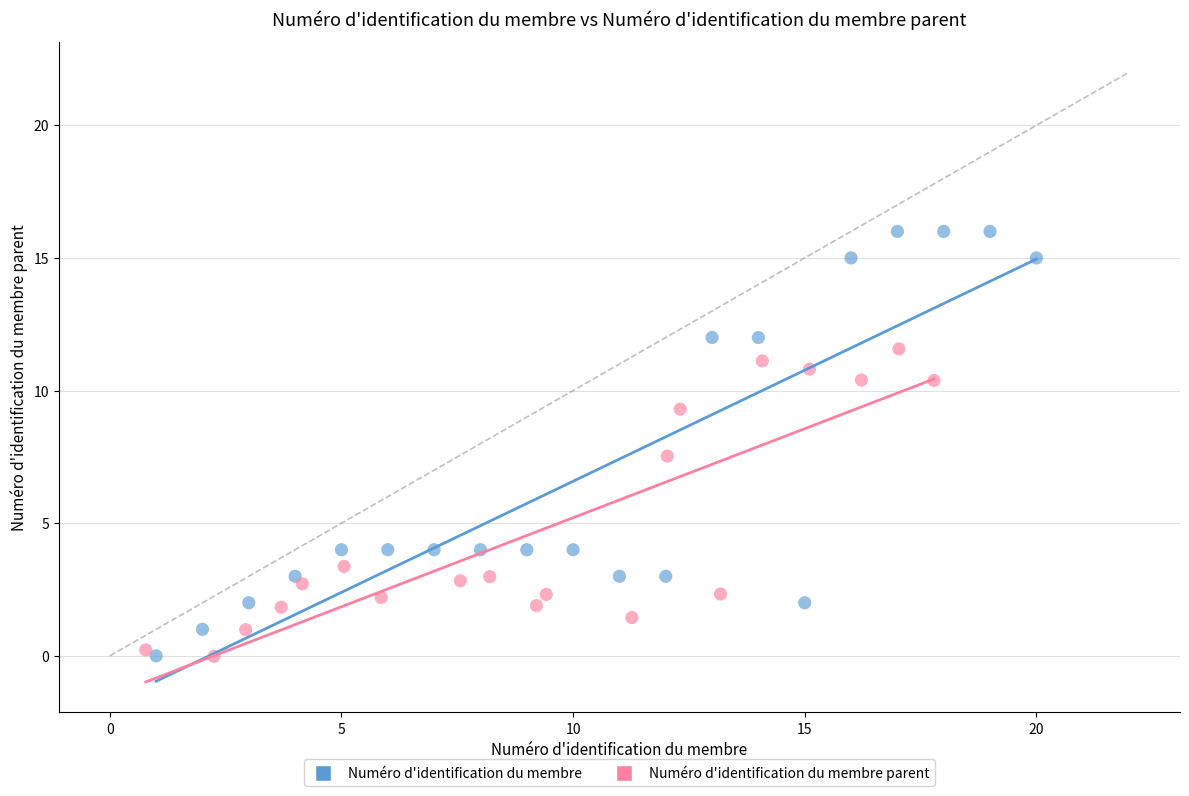

Which series has the largest Y range (max minus min)?

Numéro d'identification du membre